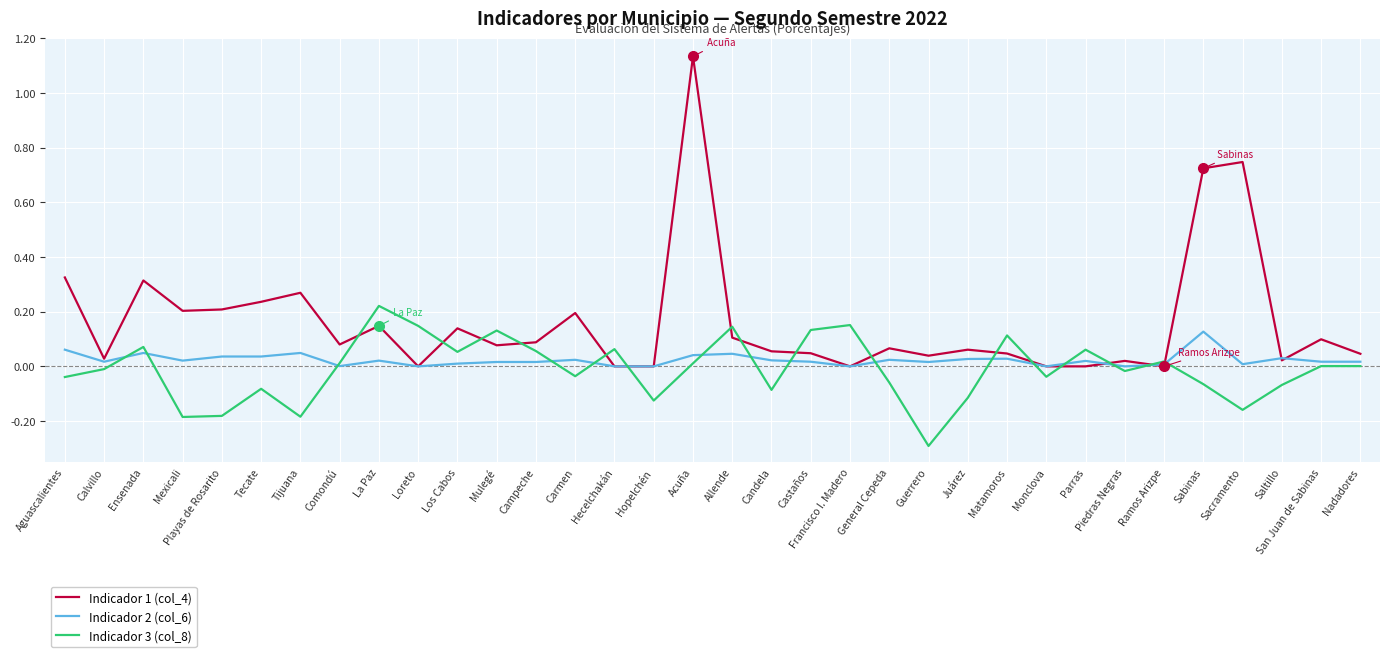

True or false: Indicador 1 (col_4) and Indicador 3 (col_8) cross at least once.

True